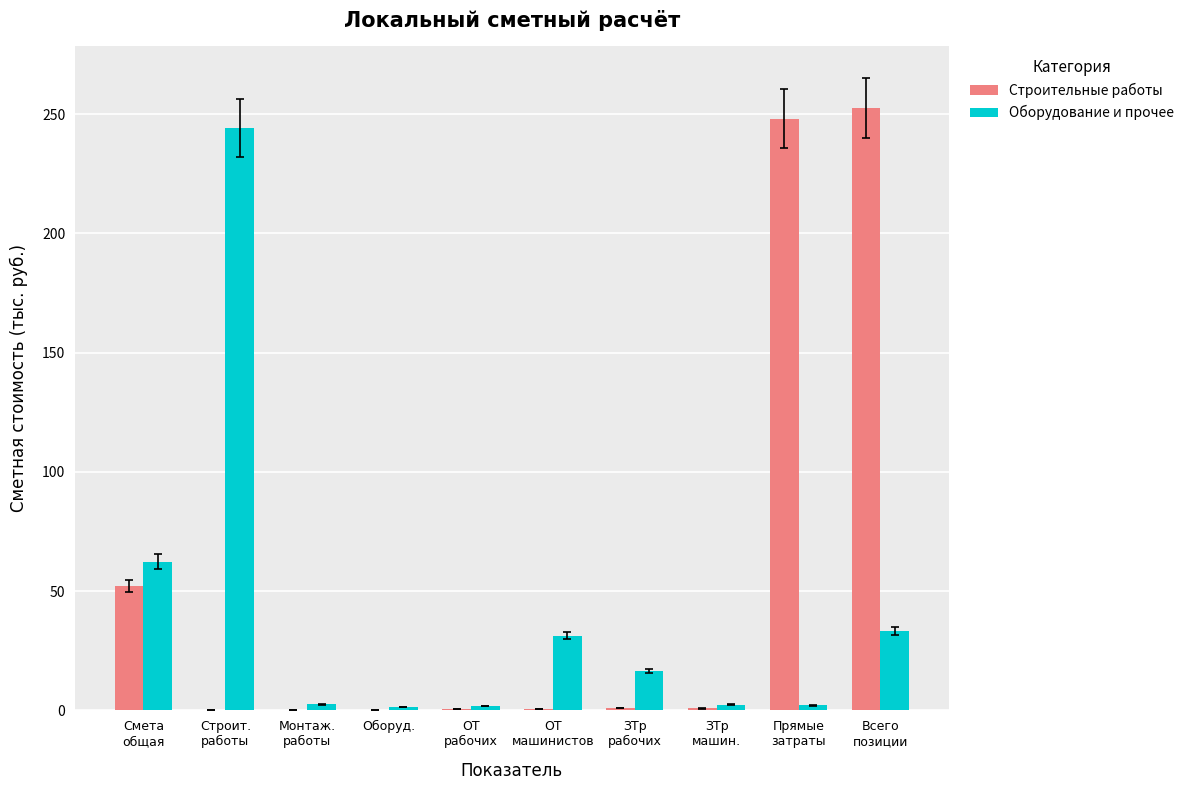

What is the maximum value for Строительные работы?

252.5